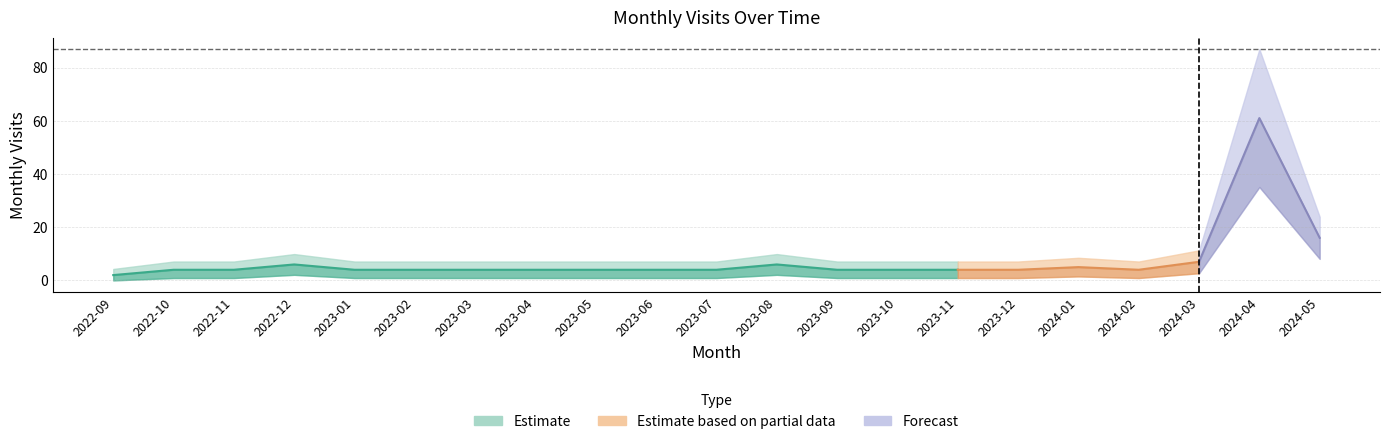

The value at 2024-02 is 5. True or false?

False